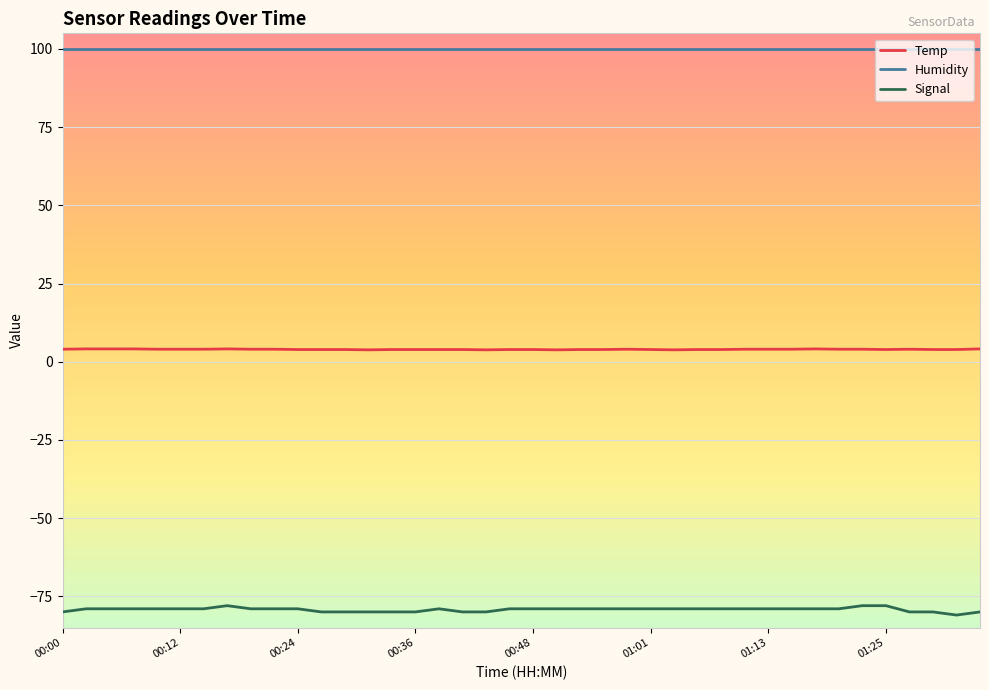

Count the number of categories in the chart.

40